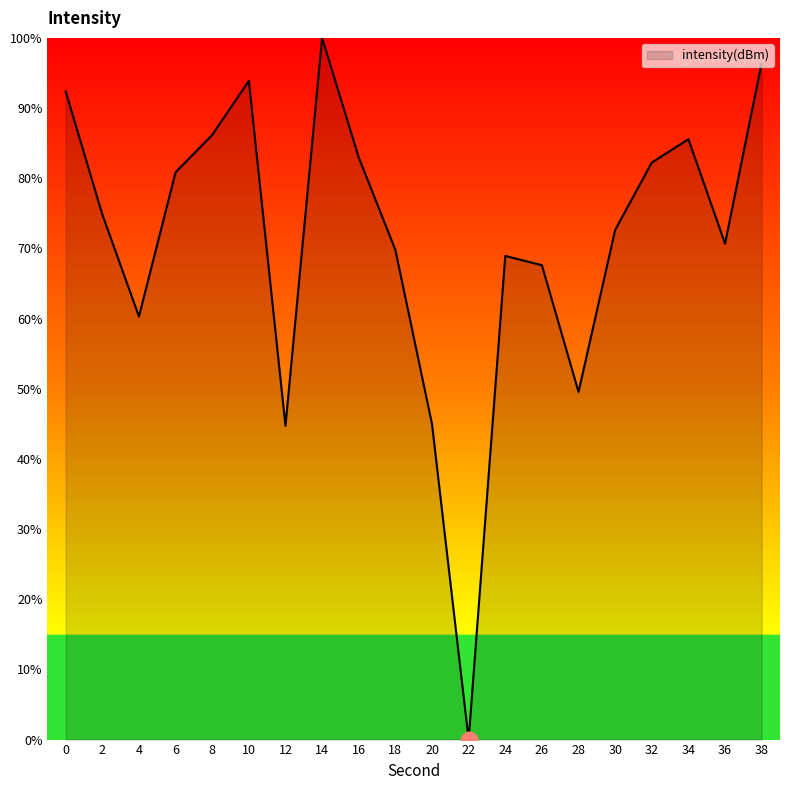

What is the greatest value displayed?

100.0